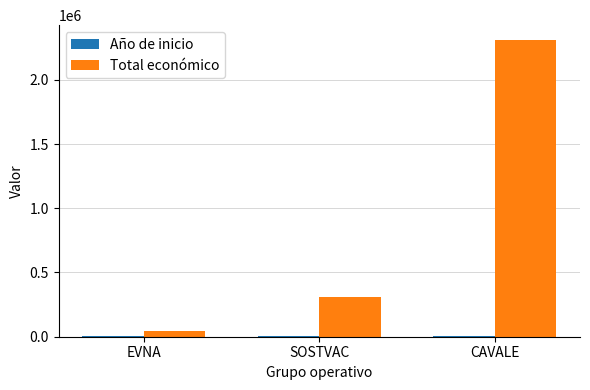

How many categories are shown in the chart?

3